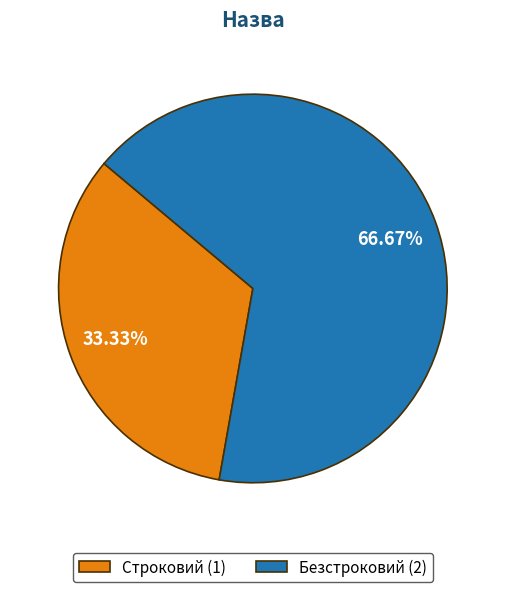

The Строковий slice represents 28% of the pie. True or false?

False